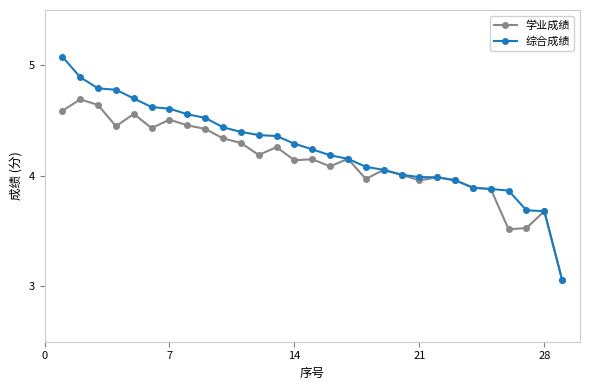

What are all the series names shown in the legend?

学业成绩, 综合成绩